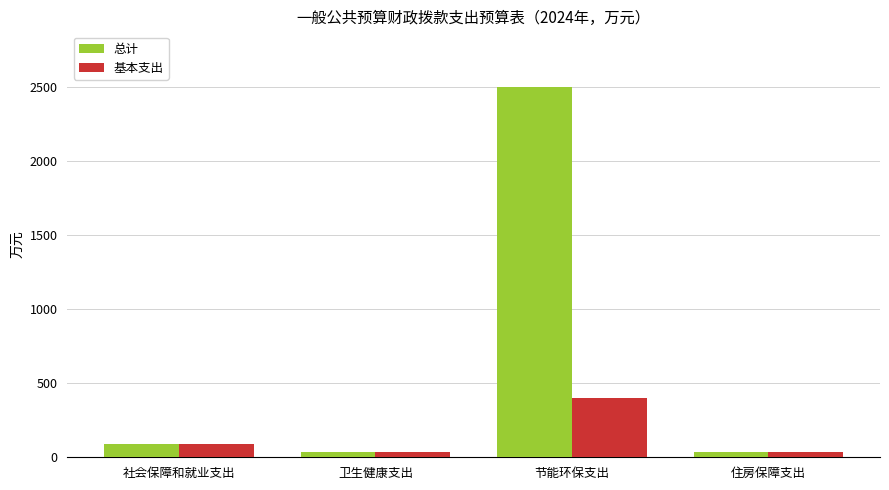

What is the difference between the maximum and minimum values in the 基本支出 series?

362.8